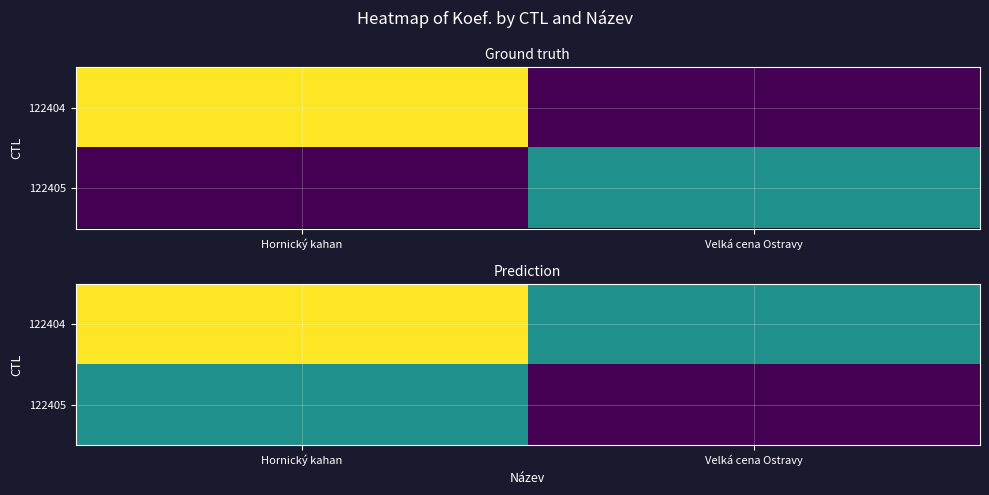

Between Hornický kahan and Velká cena Ostravy, which series saw the biggest shift?

122404